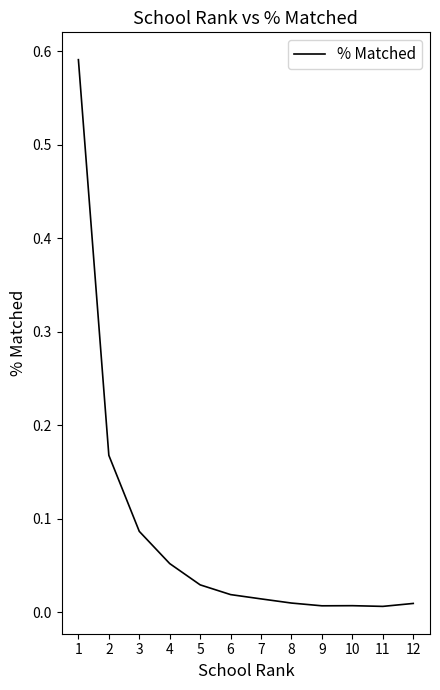

The chart shows a value of 0.1 at 1. True or false?

False